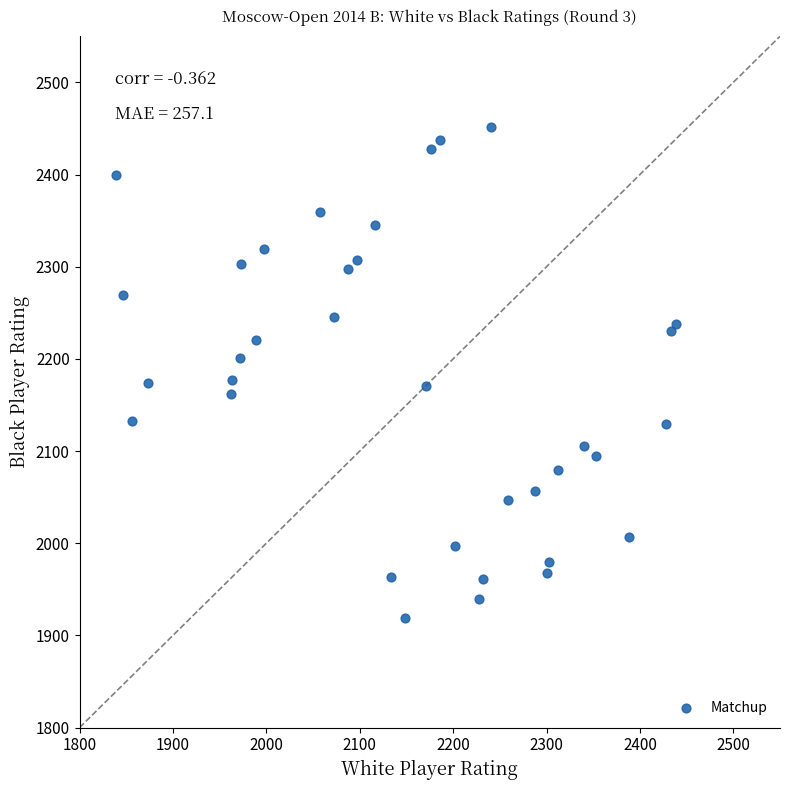

What is the range of Y values (max minus min)?

533